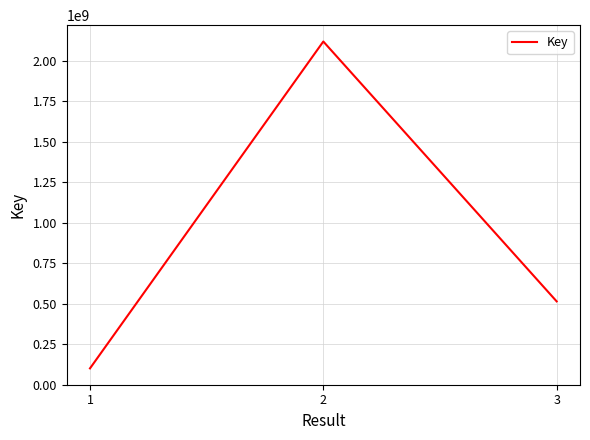

The value at 1 is 100768335. True or false?

True